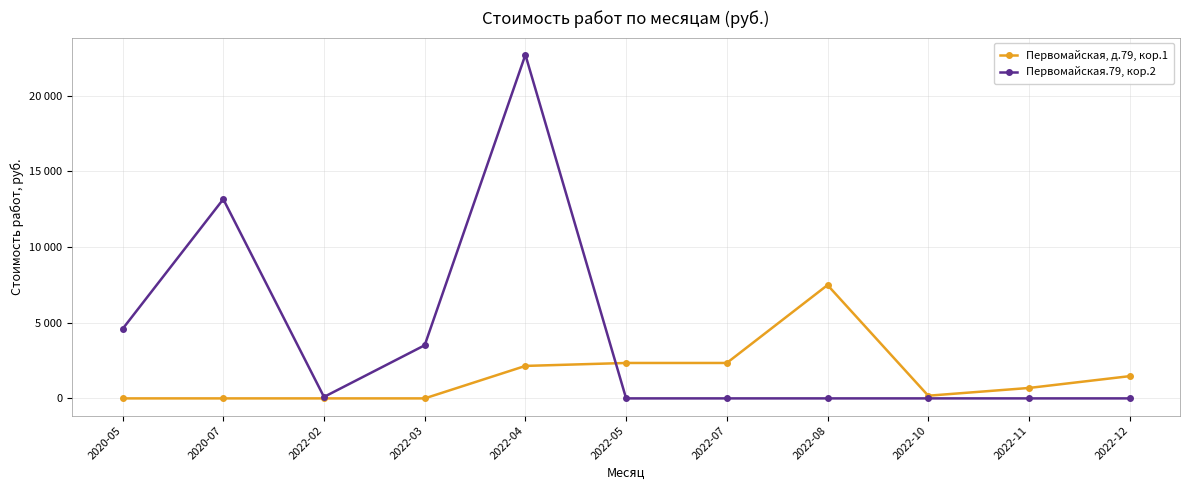

True or false: Первомайская.79, кор.2 has a value of 4587.0 at 2020-05.

True